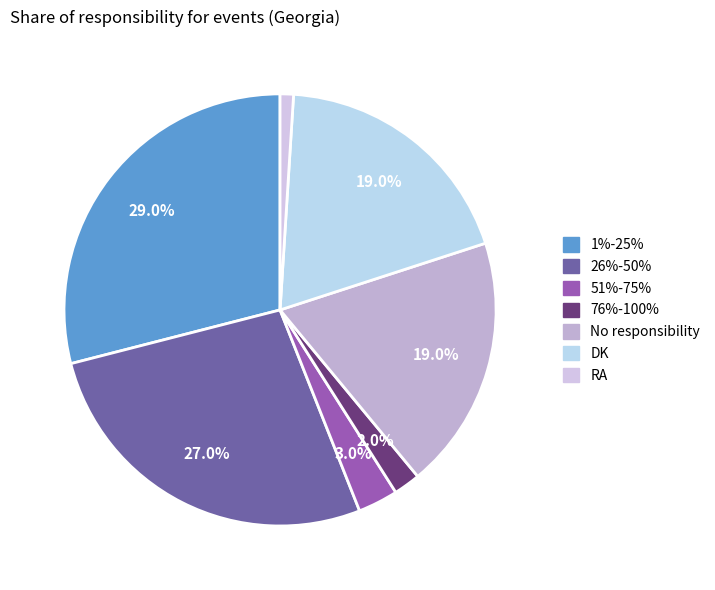

To the nearest percent, what portion does 1%-25% represent?

29%